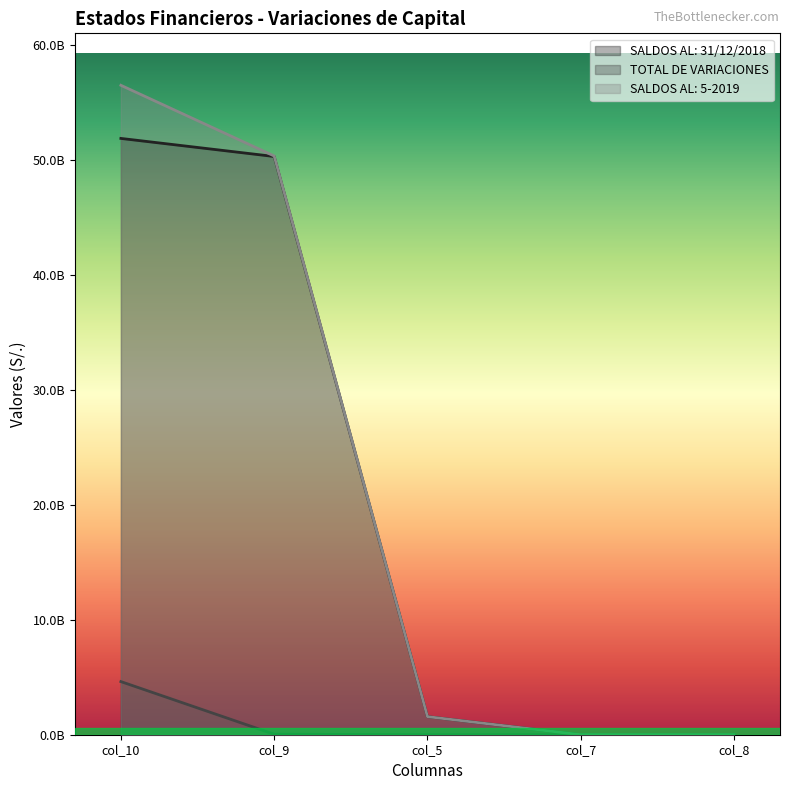

The TOTAL DE VARIACIONES series shows -2281579193.6 at col_5. True or false?

False